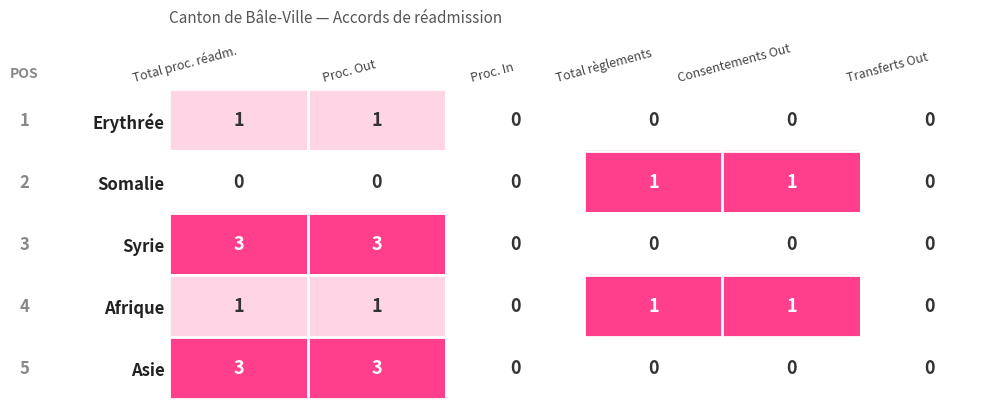

How many Erythrée values are between 0 and 1?

6